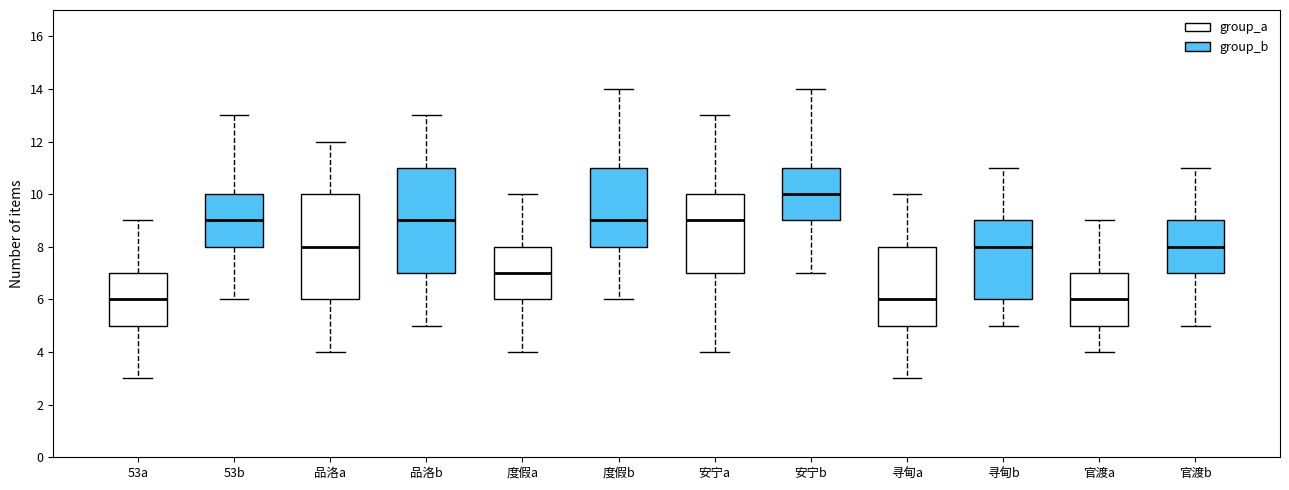

Where is the upper edge of the box for 品洛a on the y-axis? The values are not printed on the chart, so give them approximately, as read against the axis.

10